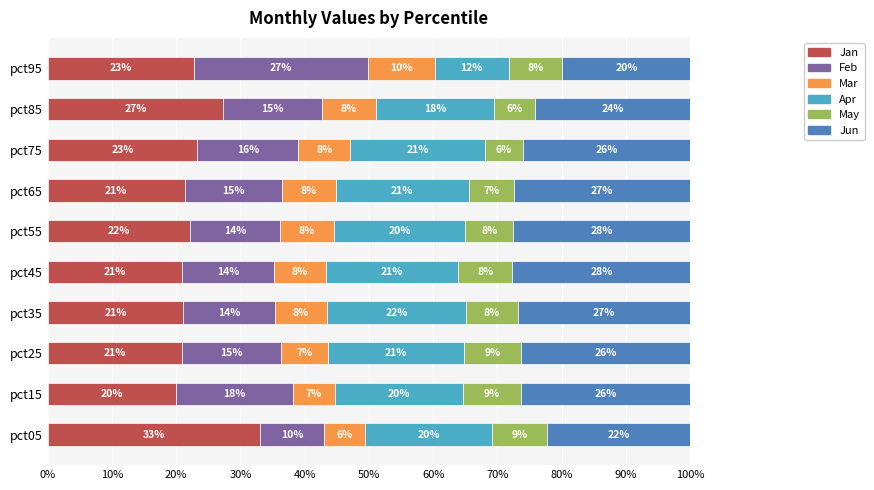

What are all the series names shown in the legend?

Jan, Feb, Mar, Apr, May, Jun